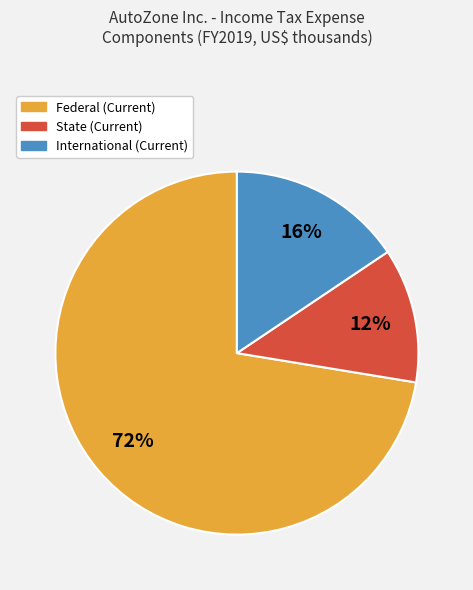

Which slice is the smallest?

State (Current)